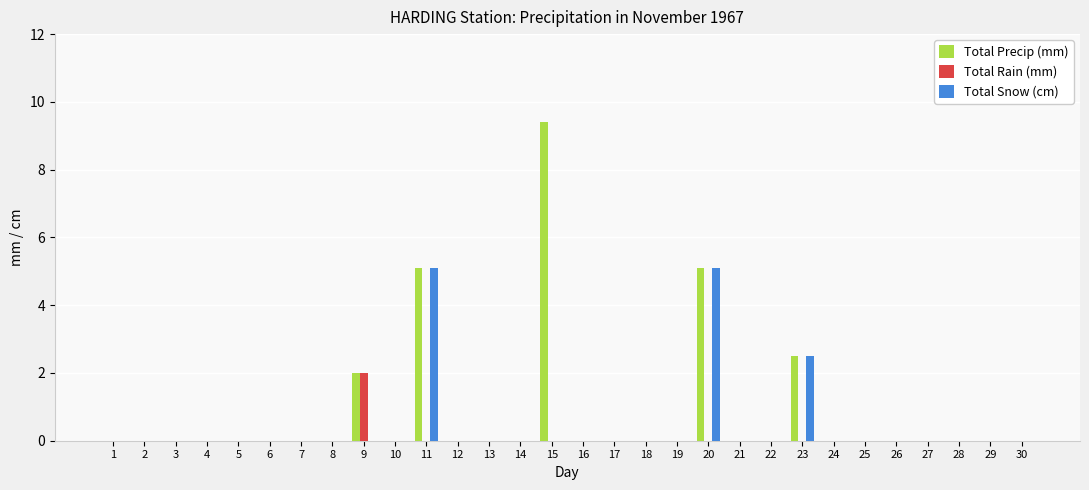

Reading left to right, transcribe all the data shown in this chart.

Total Precip (mm): 0.0	0.0	0.0	0.0	0.0	0.0	0.0	0.0	2.0	0.0	5.1	0.0	0.0	0.0	9.4	0.0	0.0	0.0	0.0	5.1	0.0	0.0	2.5	0.0	0.0	0.0	0.0	0.0	0.0	0.0
Total Rain (mm): 0.0	0.0	0.0	0.0	0.0	0.0	0.0	0.0	2.0	0.0	0.0	0.0	0.0	0.0	0.0	0.0	0.0	0.0	0.0	0.0	0.0	0.0	0.0	0.0	0.0	0.0	0.0	0.0	0.0	0.0
Total Snow (cm): 0.0	0.0	0.0	0.0	0.0	0.0	0.0	0.0	0.0	0.0	5.1	0.0	0.0	0.0	0.0	0.0	0.0	0.0	0.0	5.1	0.0	0.0	2.5	0.0	0.0	0.0	0.0	0.0	0.0	0.0